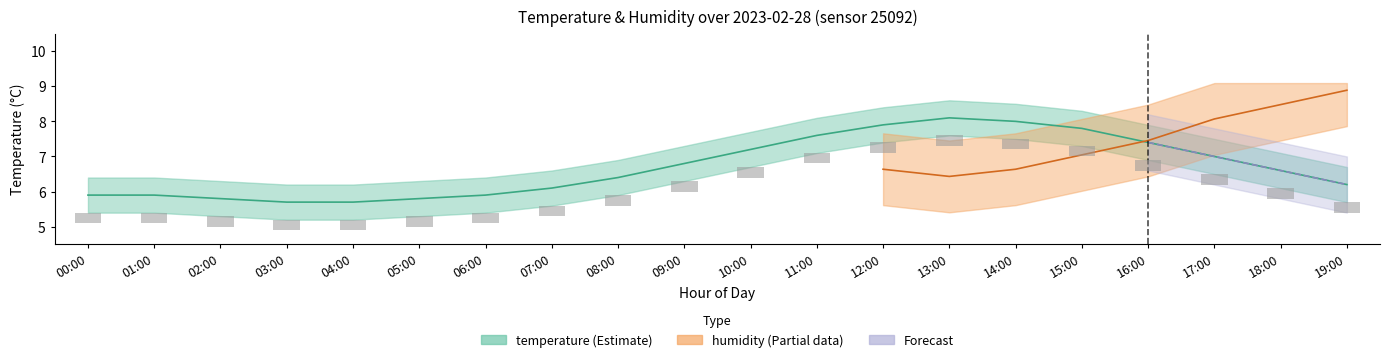

Reading left to right, list all the values displayed in this chart.

00:00=5.9	01:00=5.9	02:00=5.8	03:00=5.7	04:00=5.7	05:00=5.8	06:00=5.9	07:00=6.1	08:00=6.4	09:00=6.8	10:00=7.2	11:00=7.6	12:00=7.9	13:00=8.1	14:00=8.0	15:00=7.8	16:00=7.4	17:00=7.0	18:00=6.6	19:00=6.2